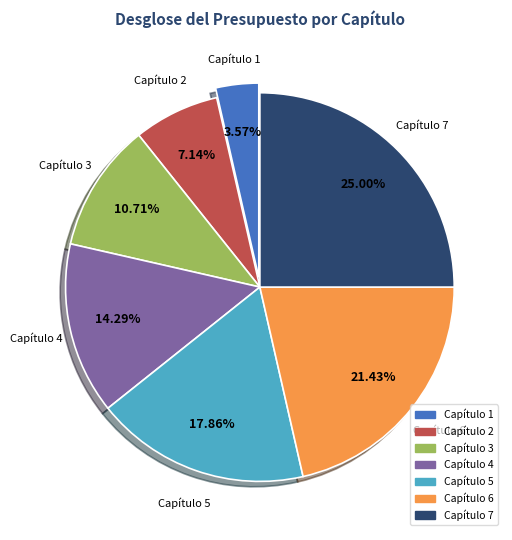

To the nearest percent, what portion does Capítulo 1 represent?

4%